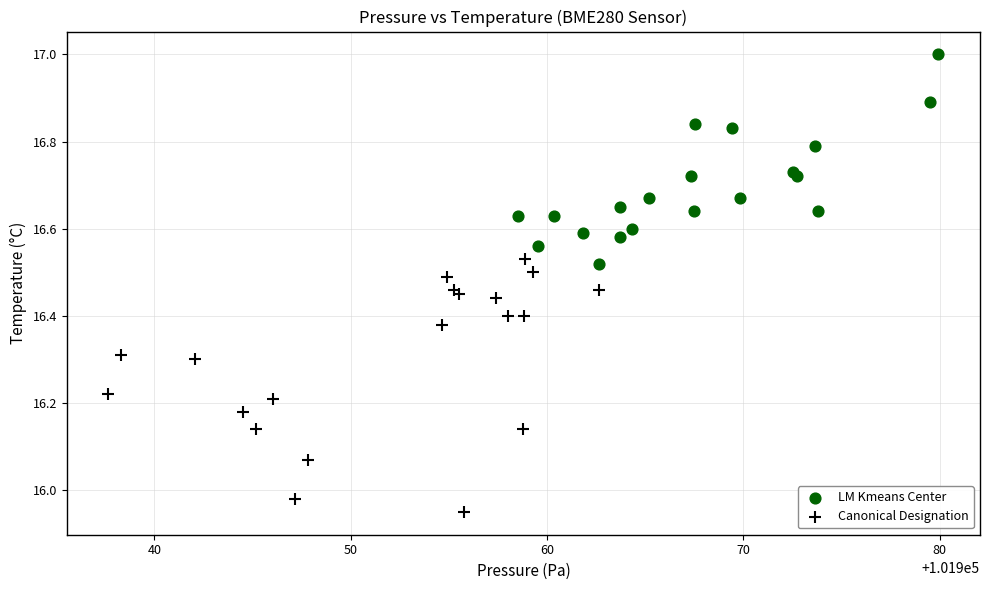

Which series contains the lowest Y value?

Canonical Designation